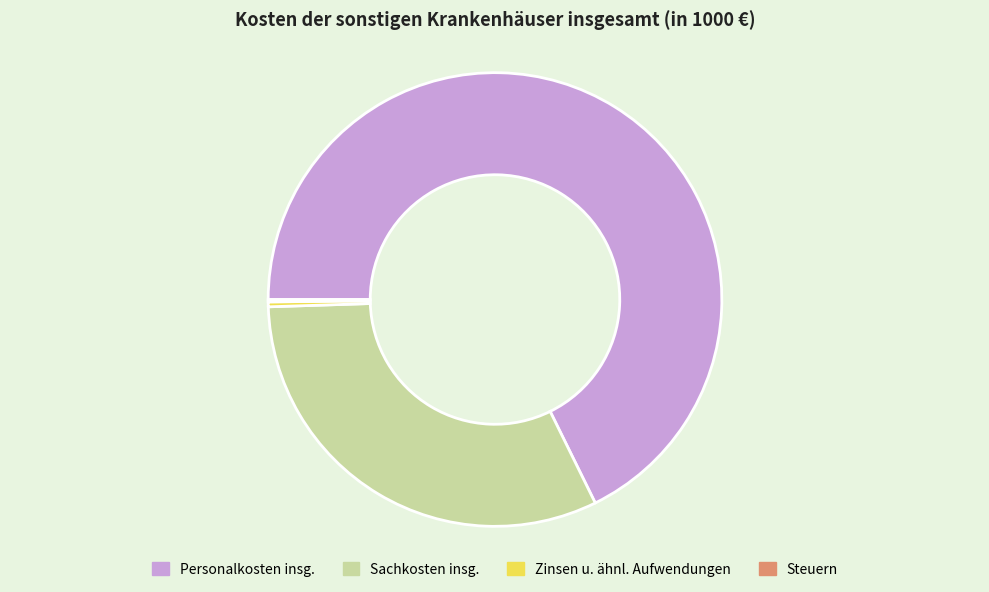

Which category has the biggest portion of the pie?

Personalkosten insg.